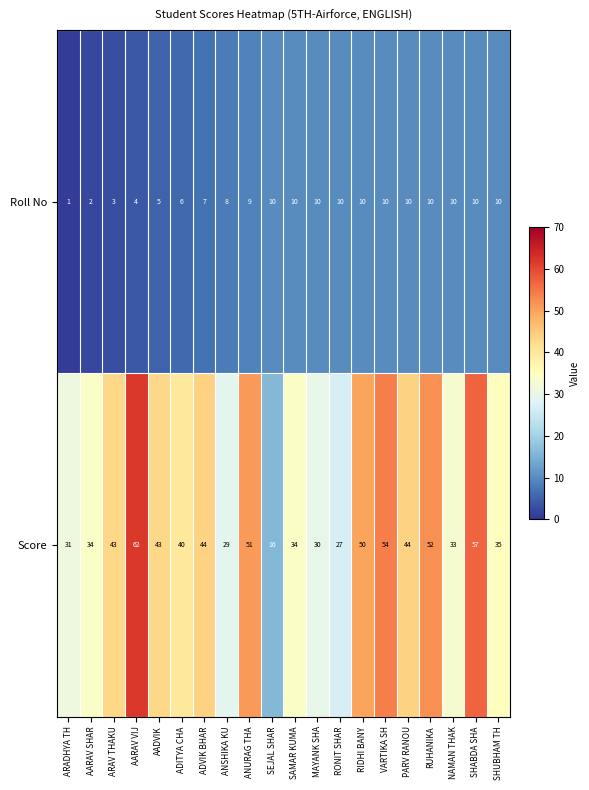

Which series has the largest total across all categories?

Score